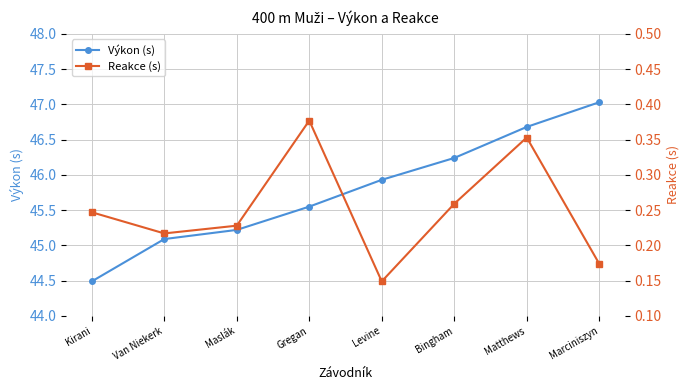

What is the label of the 5th point from the right?

Gregan